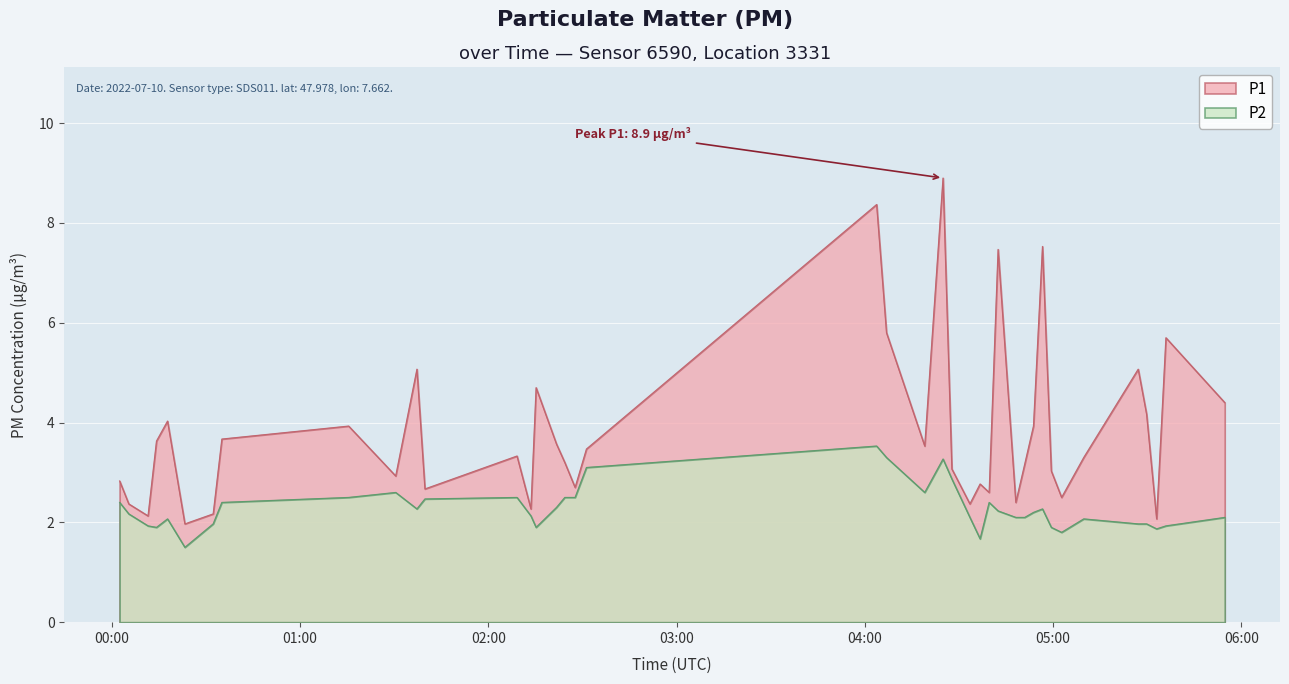

What is the highest value of the P2 series?

3.5